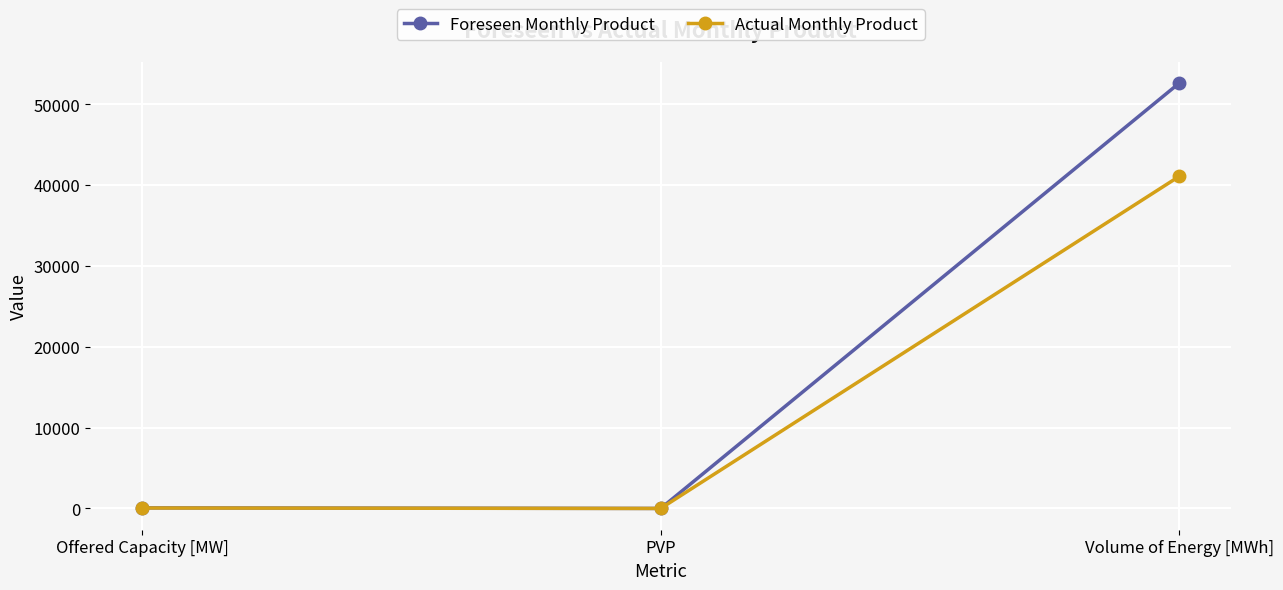

What is the average value of the Foreseen Monthly Product series?

17569